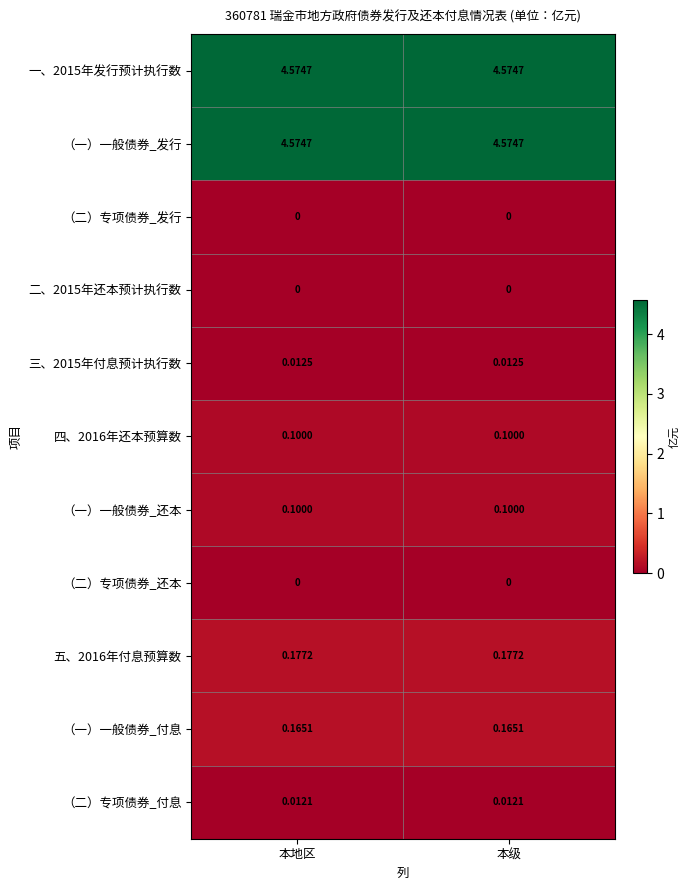

Is the value of （一）一般债券_还本 at 本级 greater than the value of 二、2015年还本预计执行数 at 本地区?

Yes